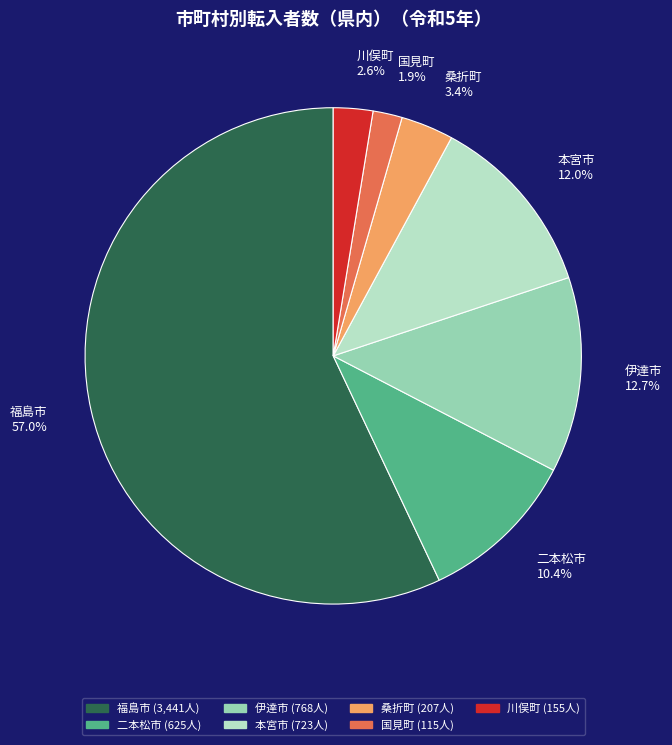

How many slices are in this pie chart?

7